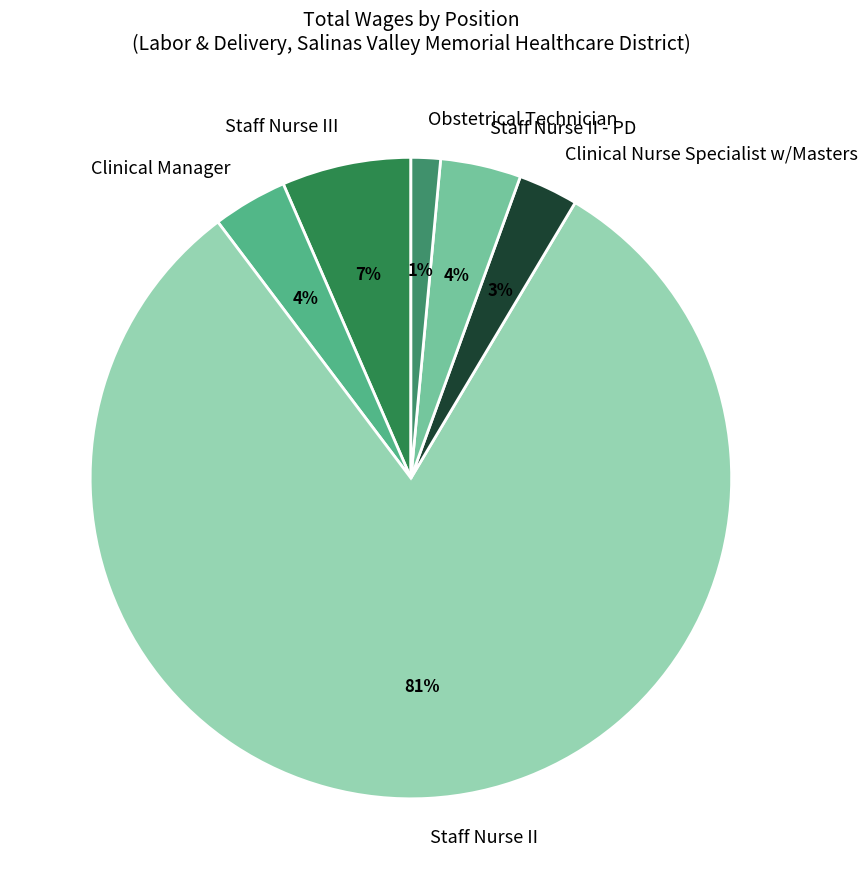

What is the smallest slice in the pie chart?

Obstetrical Technician